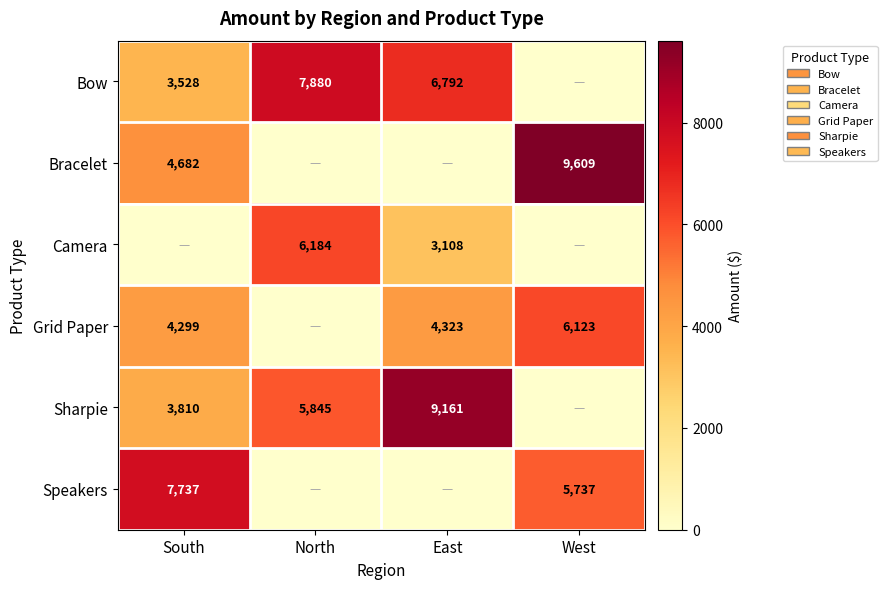

What is the greatest value displayed?

9608.5